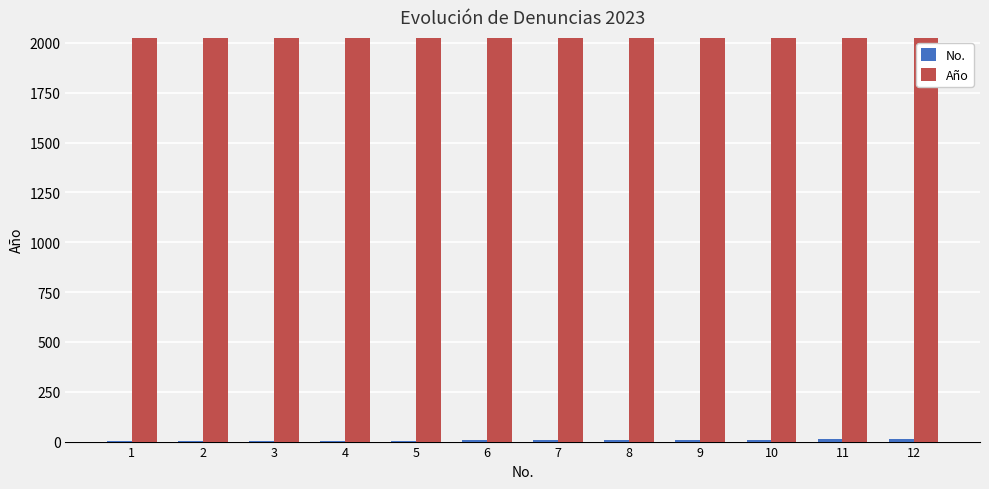

Which series has the largest total across all categories?

Año